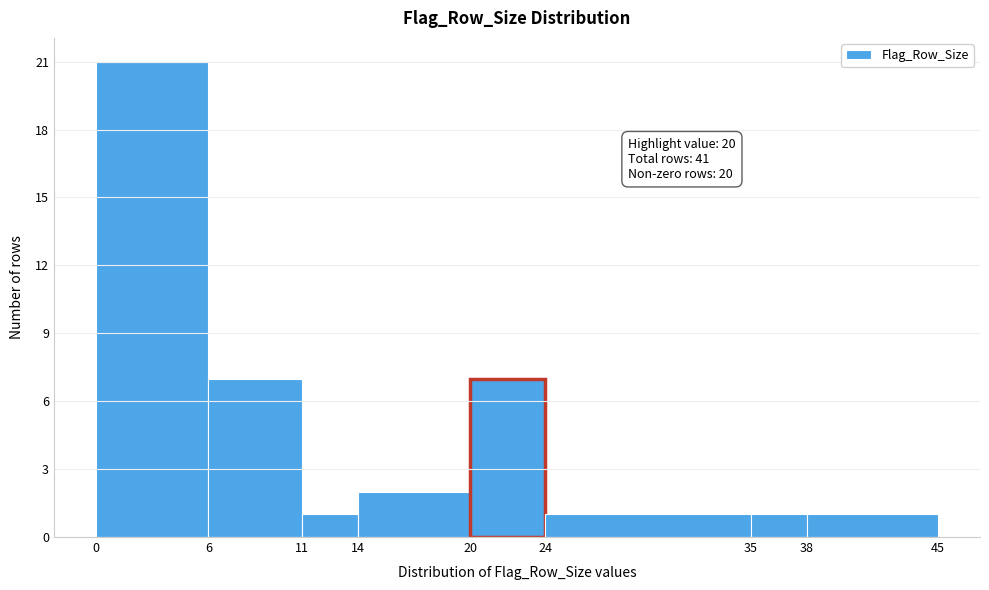

Over which range of the x-axis is the bar tallest?

0 to 6